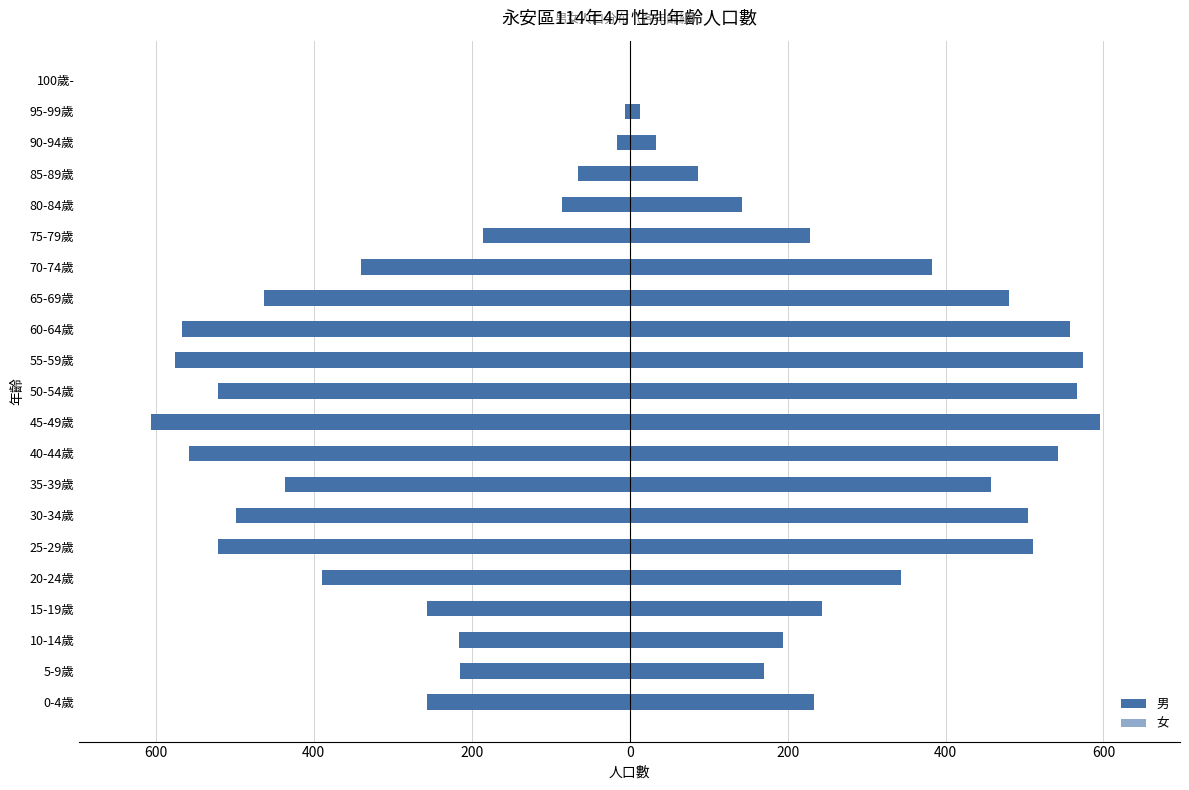

What is the smallest value displayed?

-606